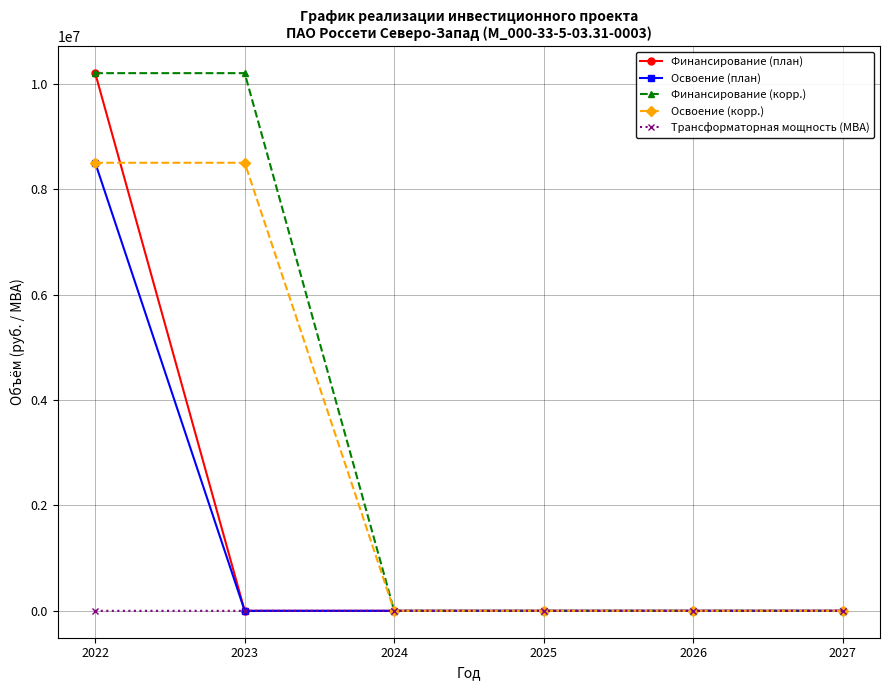

What is the greatest value displayed?

10200000